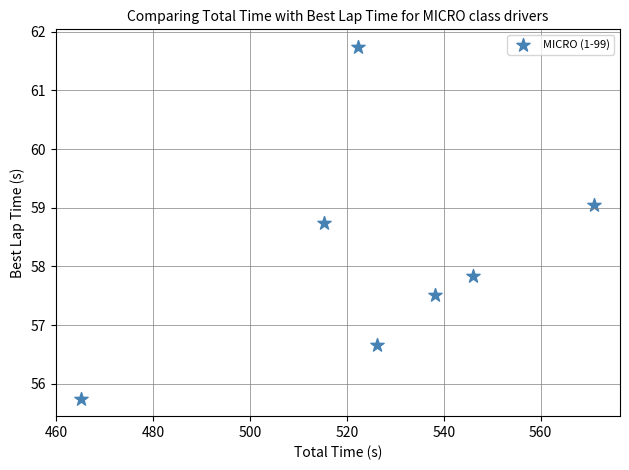

What is the average X value?

526.3